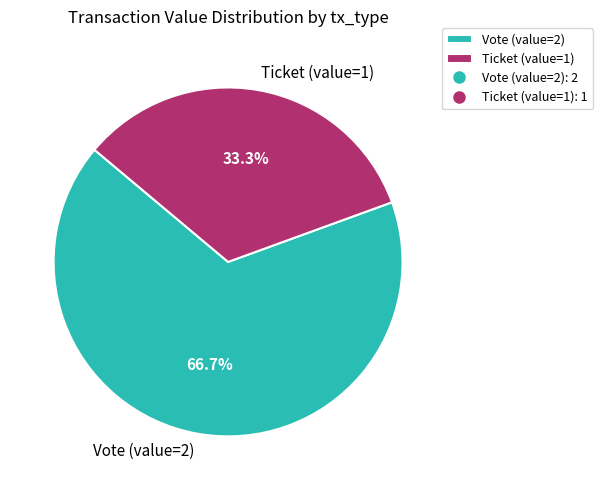

Rank the categories by value from lowest to highest.

Ticket (value=1), Vote (value=2)